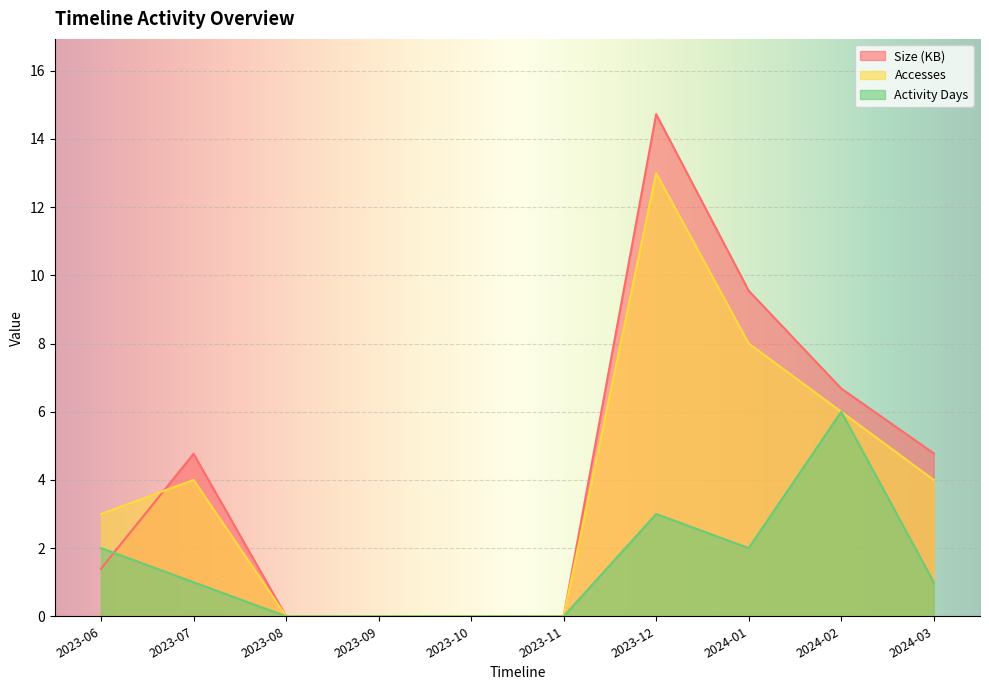

How many values in the Size series exceed 4?

5